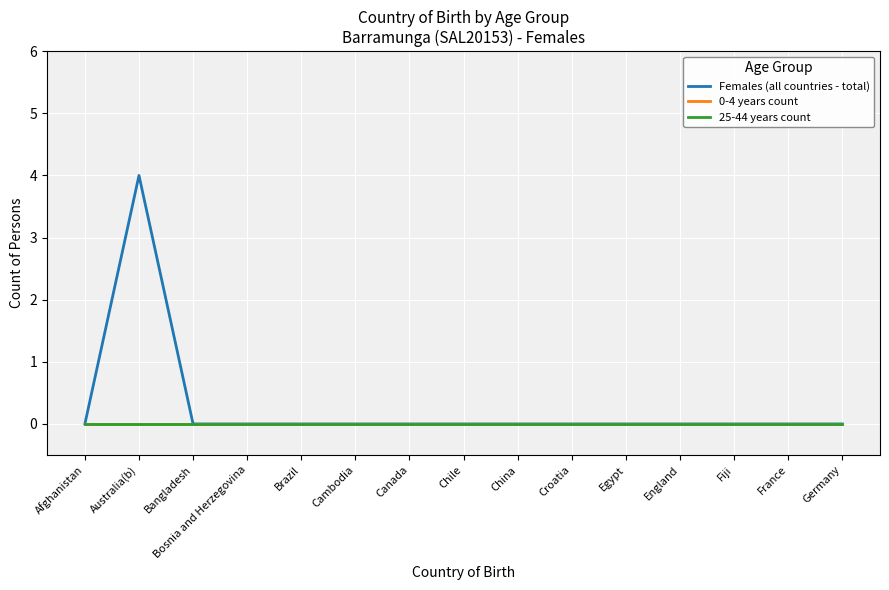

True or false: 0-4 years count and Females (all countries - total) intersect in this chart.

False